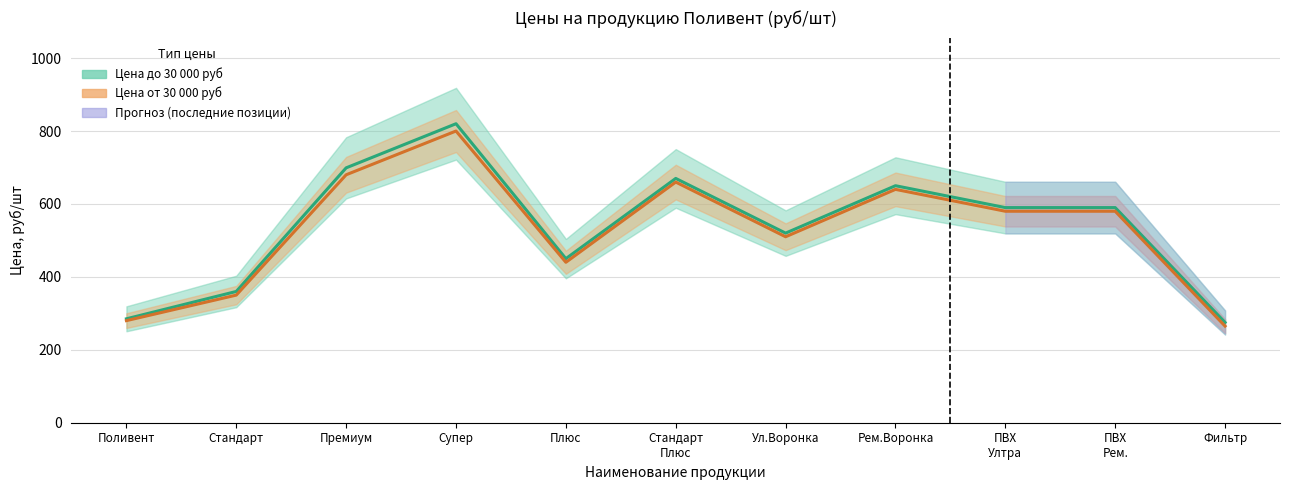

True or false: Цена от 30 000 руб and Цена до 30 000 руб intersect in this chart.

False